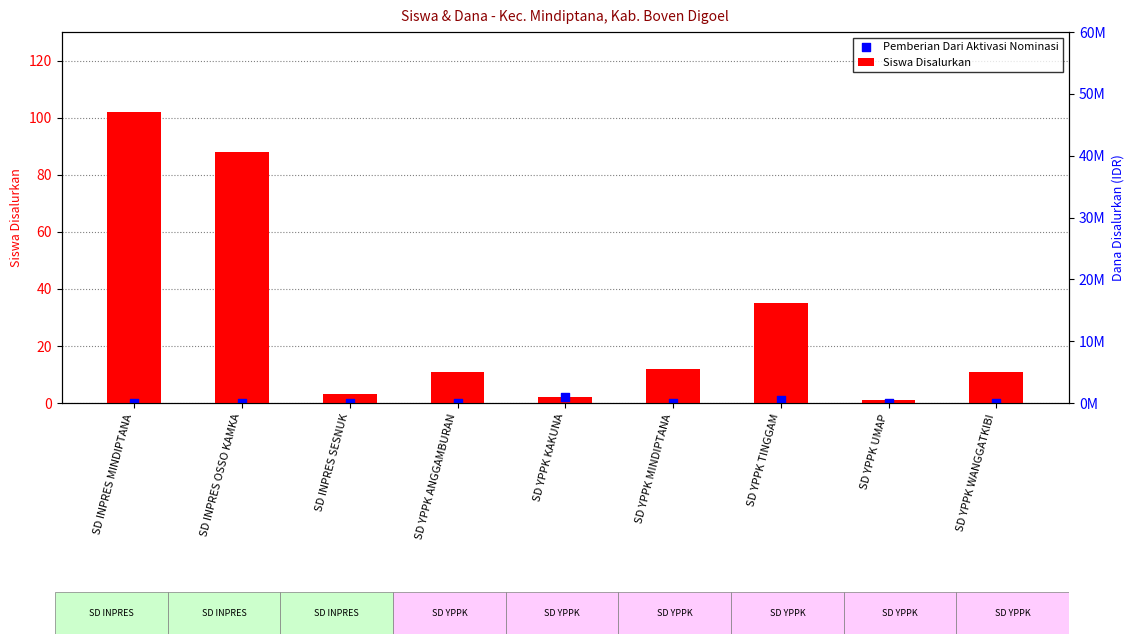

At how many categories does at least one series exceed 47?

2